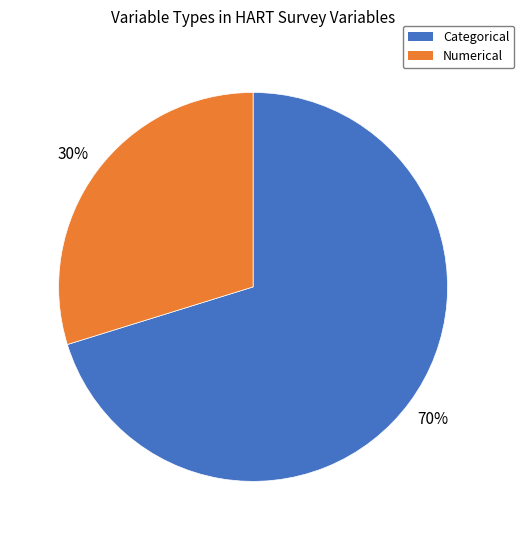

True or false: Numerical accounts for 30% of the total.

True